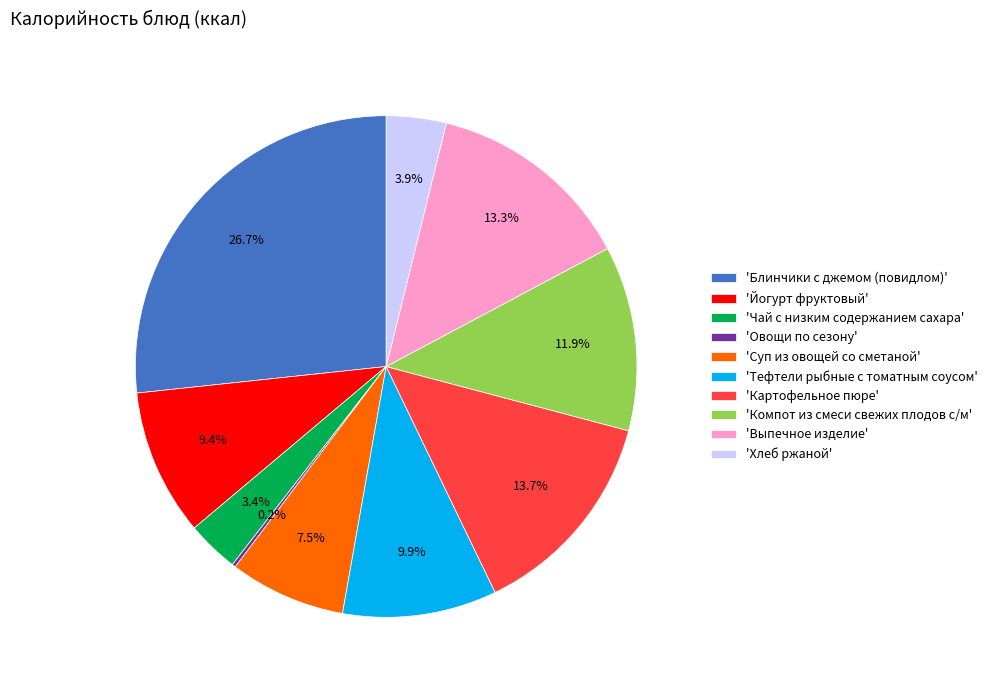

Combined, what portion of the pie is 'Чай с низким содержанием сахара' and 'Картофельное пюре'?

17.1%